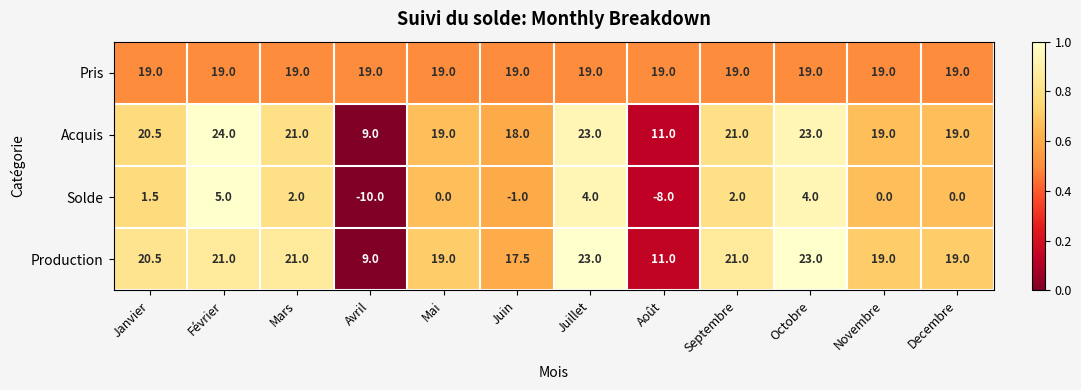

At which label does Production first exceed 20?

Janvier